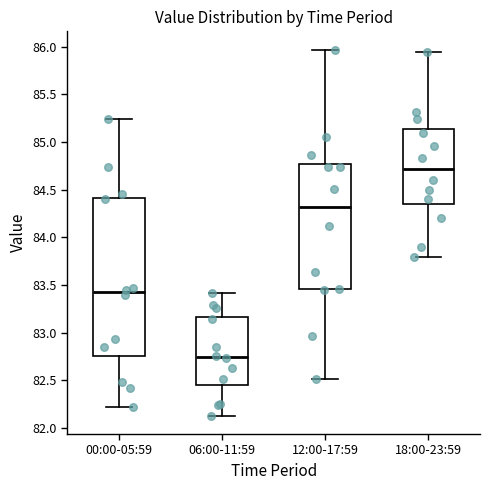

Which box is the tallest, from its lower edge to its upper edge?

00:00-05:59